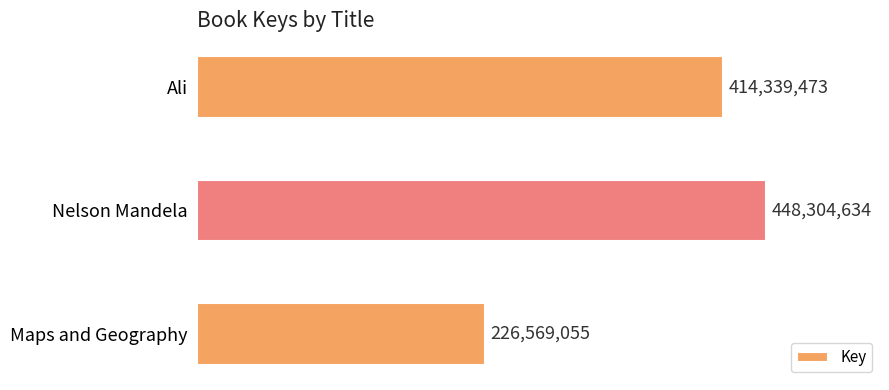

Reading bottom to top, what are all the values shown in this chart?

226569055	448304634	414339473